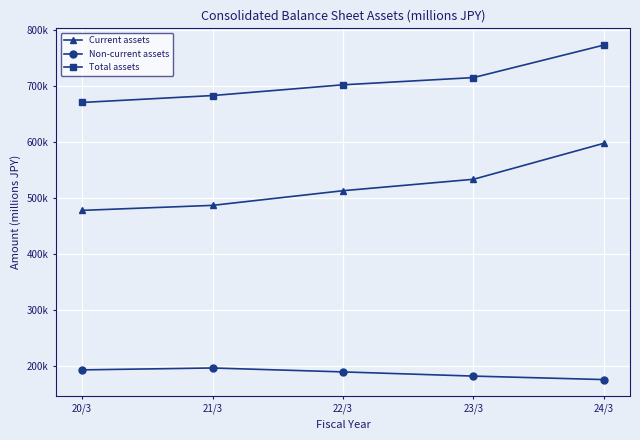

Which series changed the most between 21/3 and 22/3?

Current assets